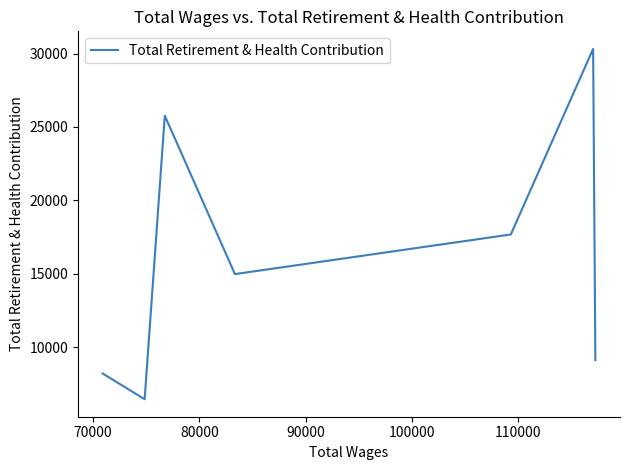

Is it true that the value at 80000 is 23016?

False